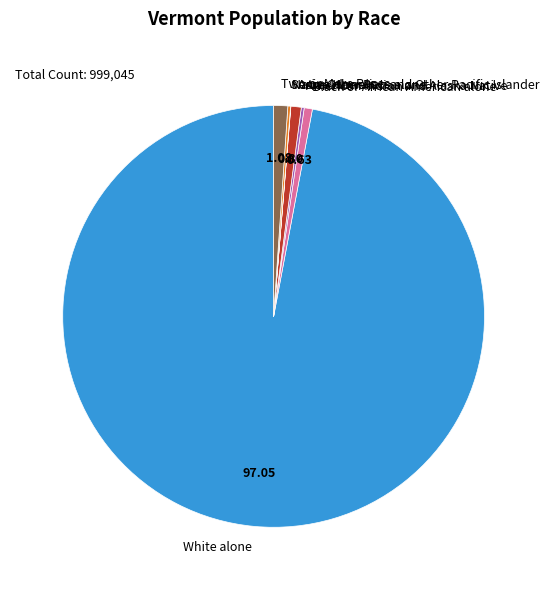

Which category has the biggest portion of the pie?

White alone